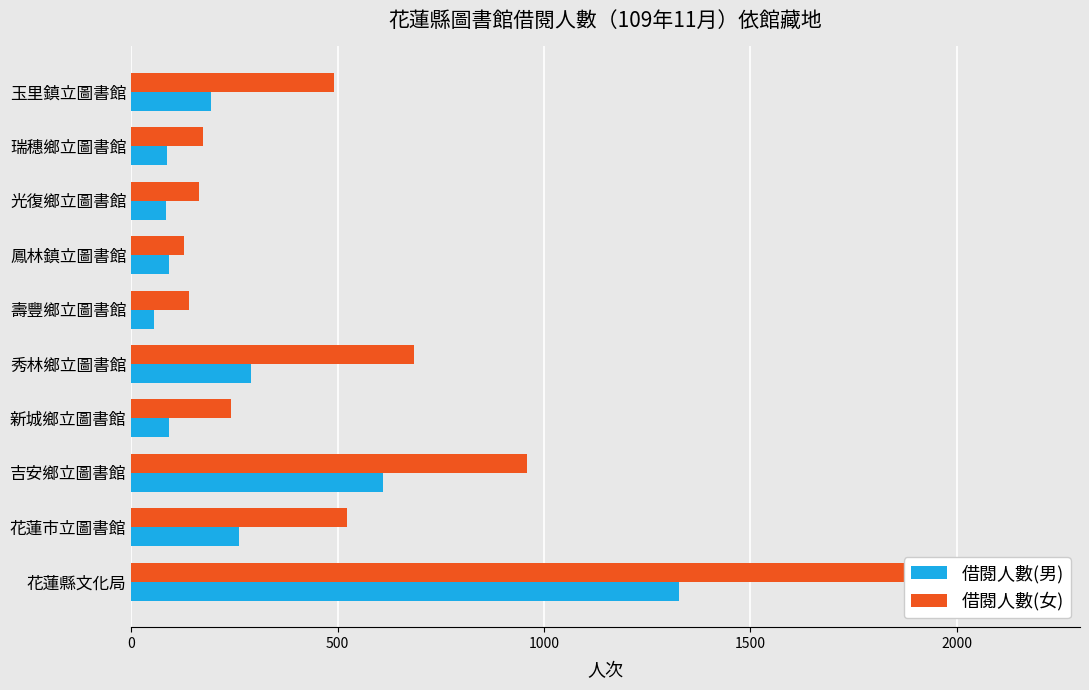

What position from the left is 吉安鄉立圖書館?

3